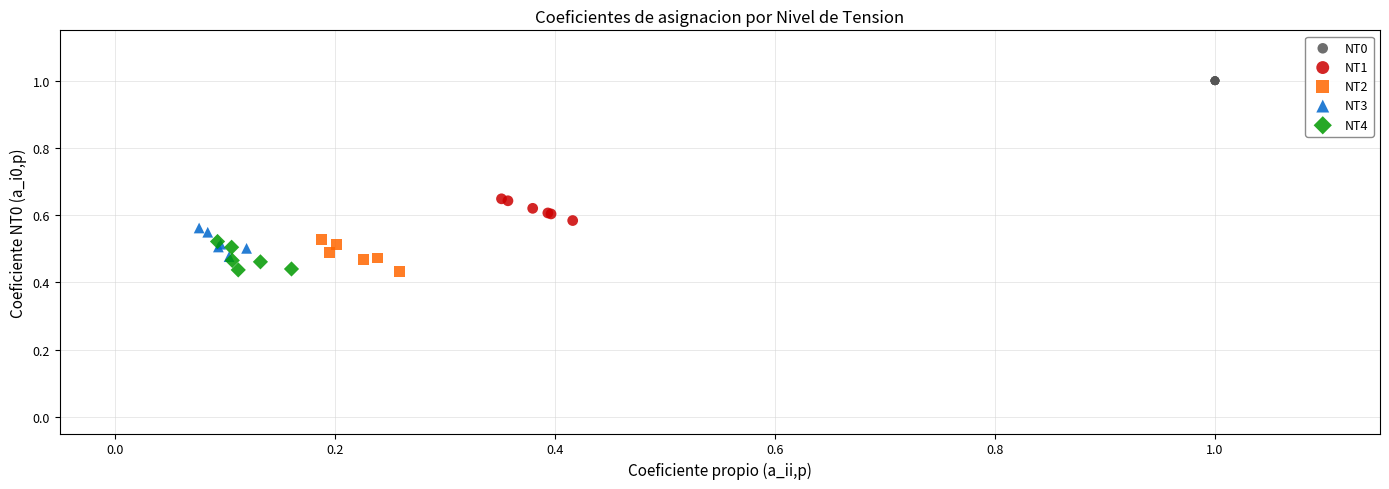

What are all the series names shown in the legend?

NT0, NT1, NT2, NT3, NT4